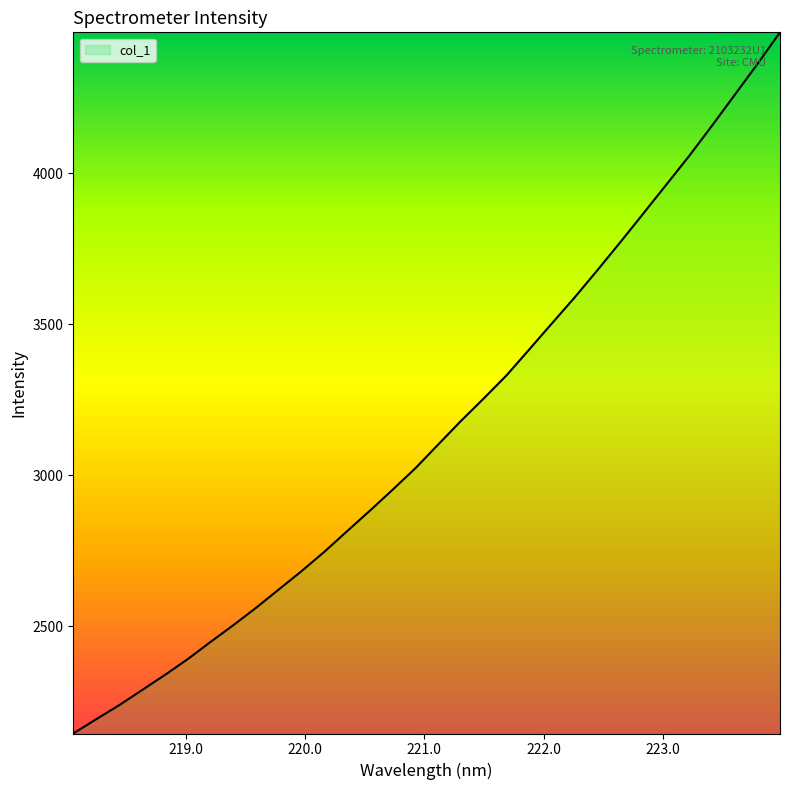

What is the maximum value shown in the chart?

4465.9